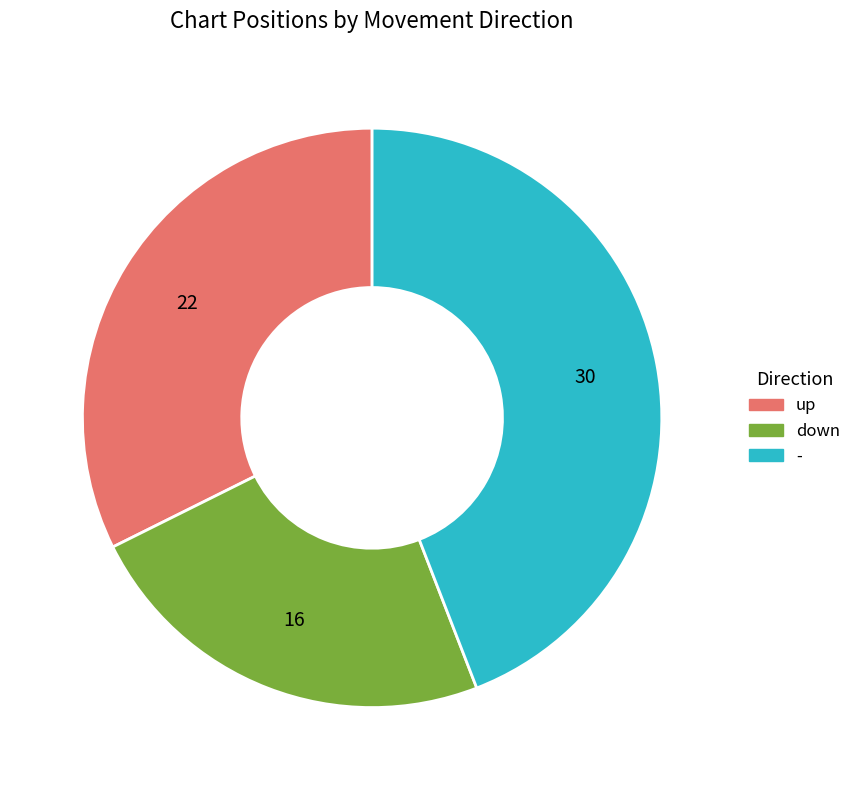

True or false: up accounts for 23% of the total.

False